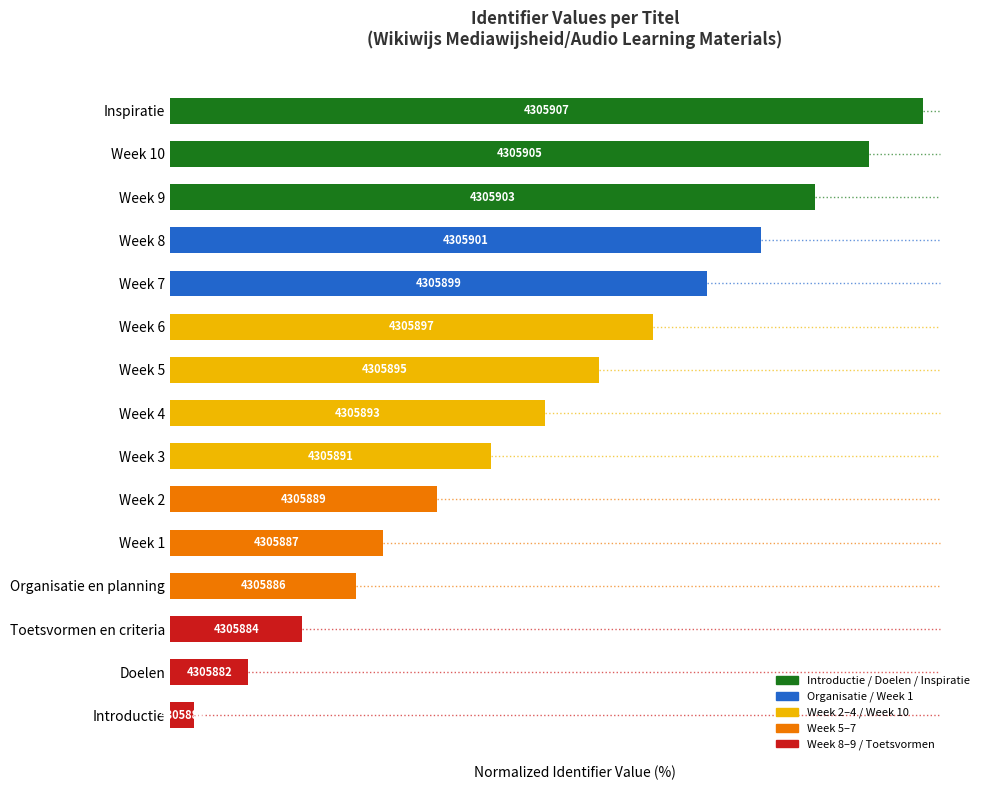

Are the bars horizontal?

Yes